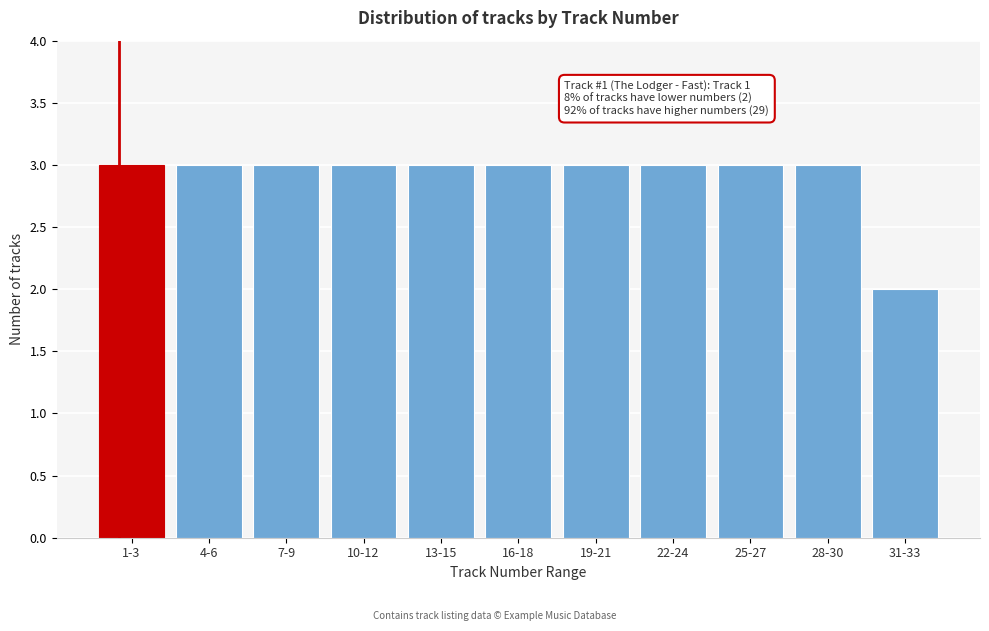

Reading left to right, list all the values displayed in this chart.

3	3	3	3	3	3	3	3	3	3	2